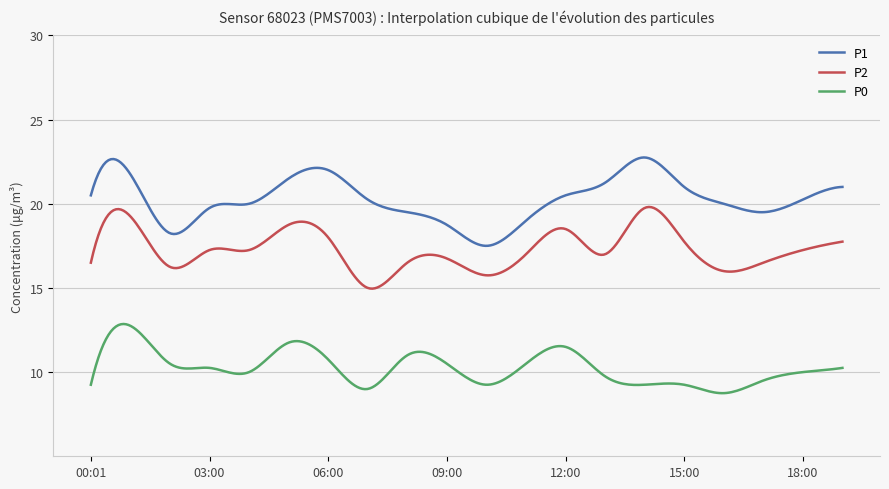

Which series has the largest total across all categories?

P1